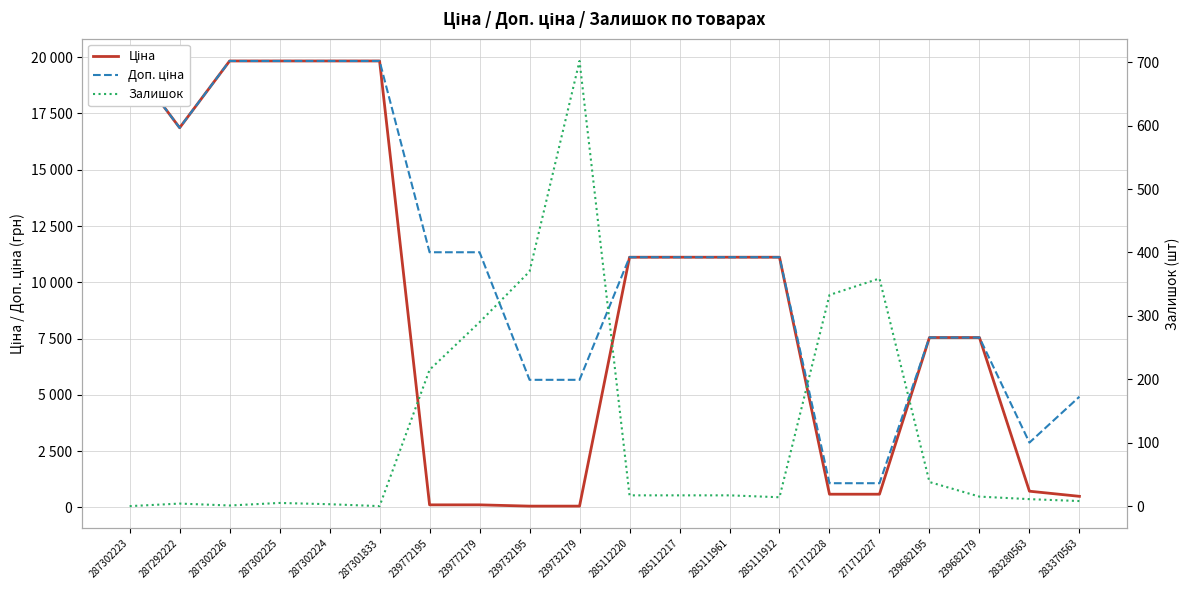

How many interior local valleys does the Ціна series have?

1